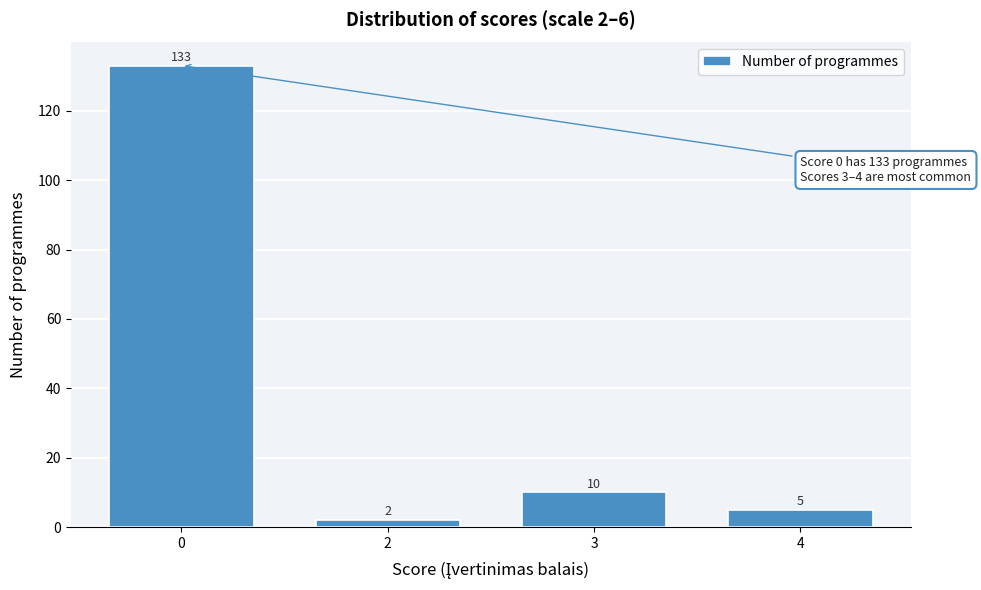

Reading right to left, extract all data points from this chart.

4=5	3=10	2=2	0=133